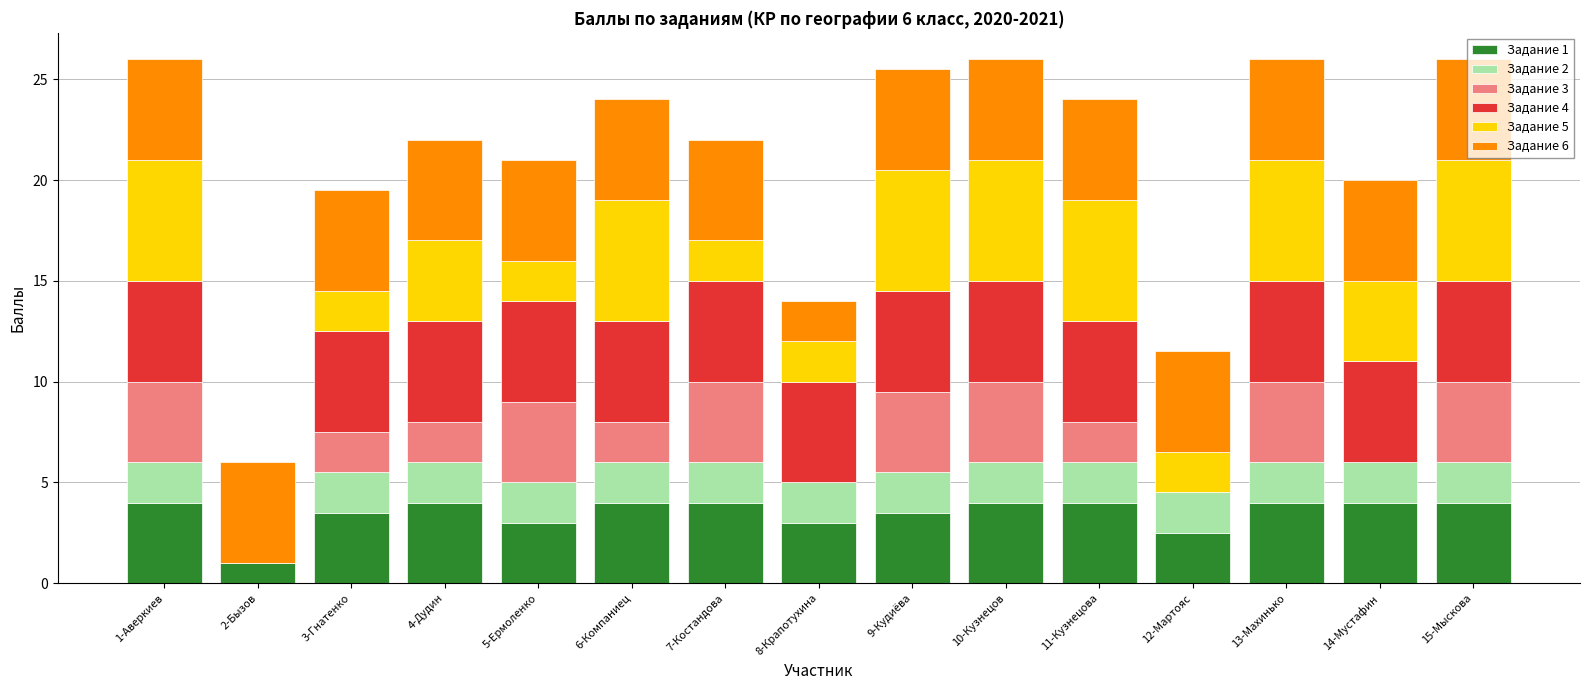

What is the total value across all series at 14-Мустафин?

20.0